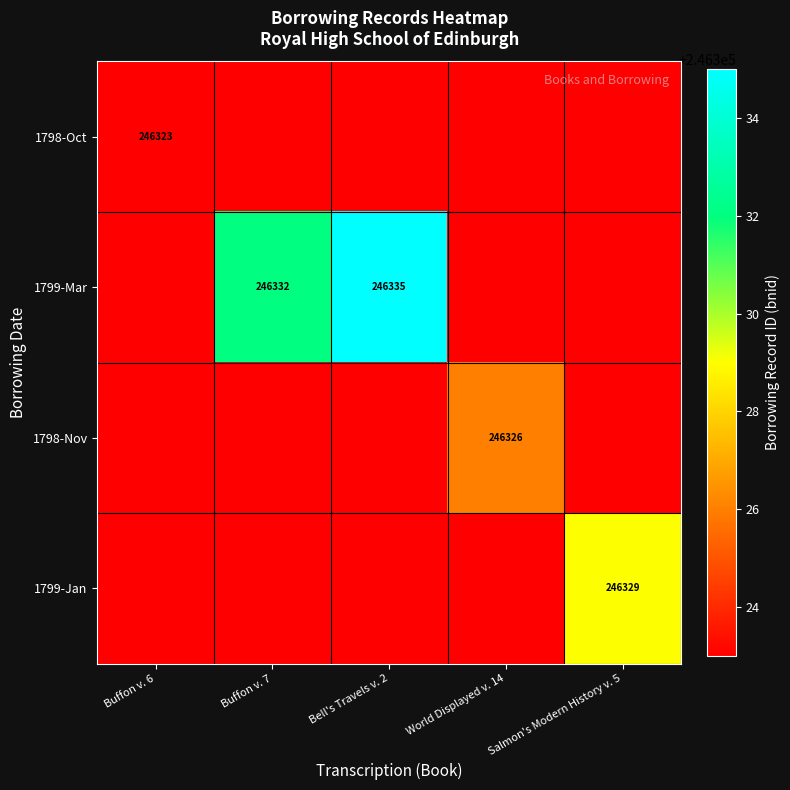

The 1799-Mar series shows 408645 at Buffon v. 7. True or false?

False